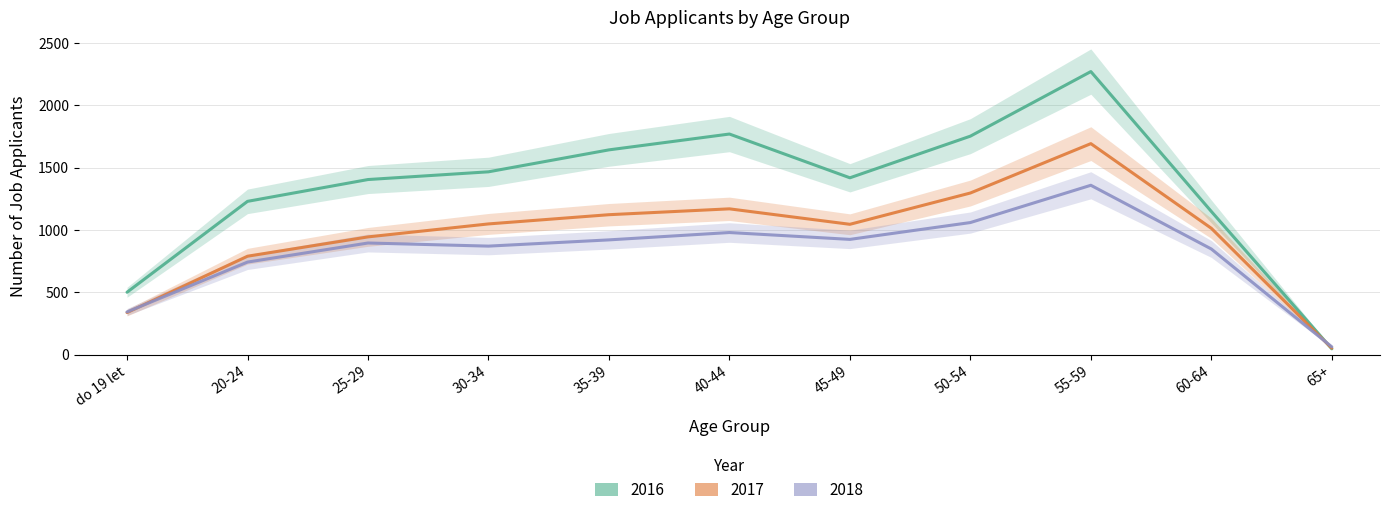

Count the number of data series in this chart.

3